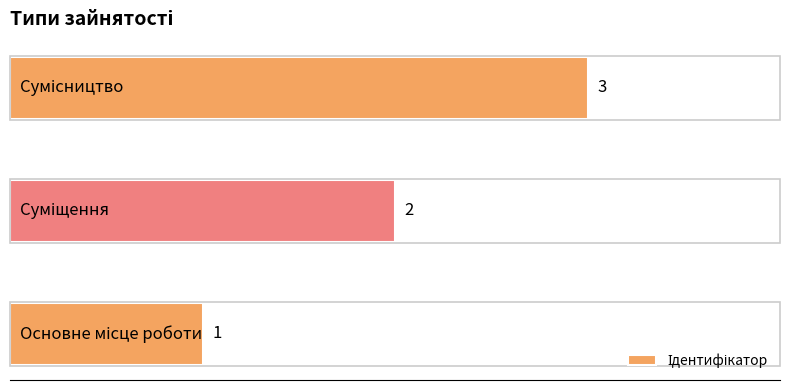

How many values are between 1 and 3?

3